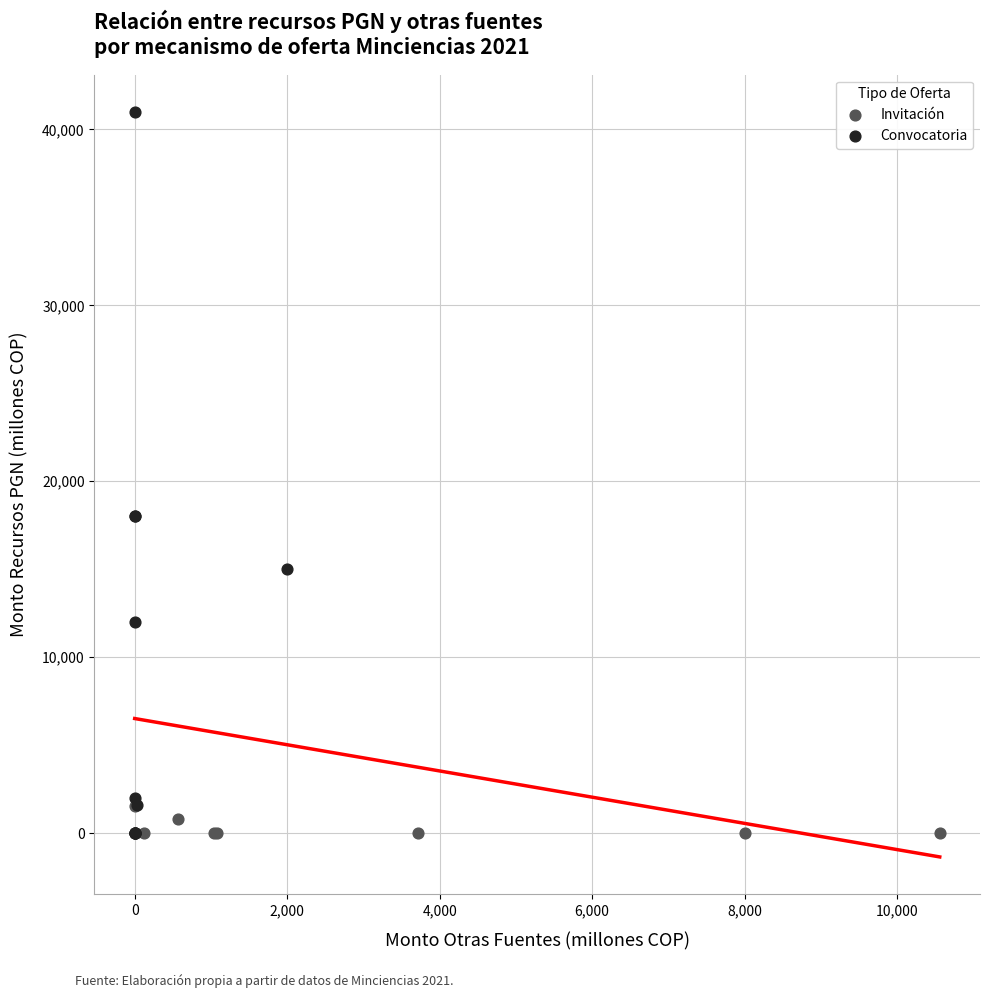

Which series has the largest Y range (max minus min)?

Convocatoria